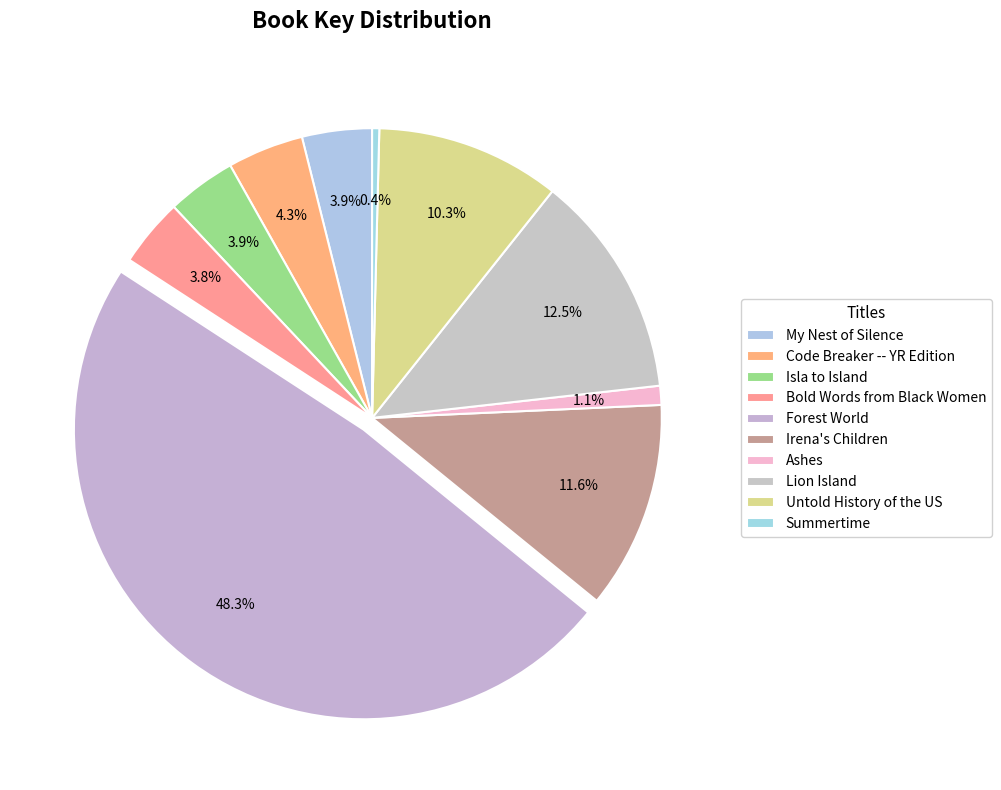

Is it true that Summertime is 6% of the pie?

False